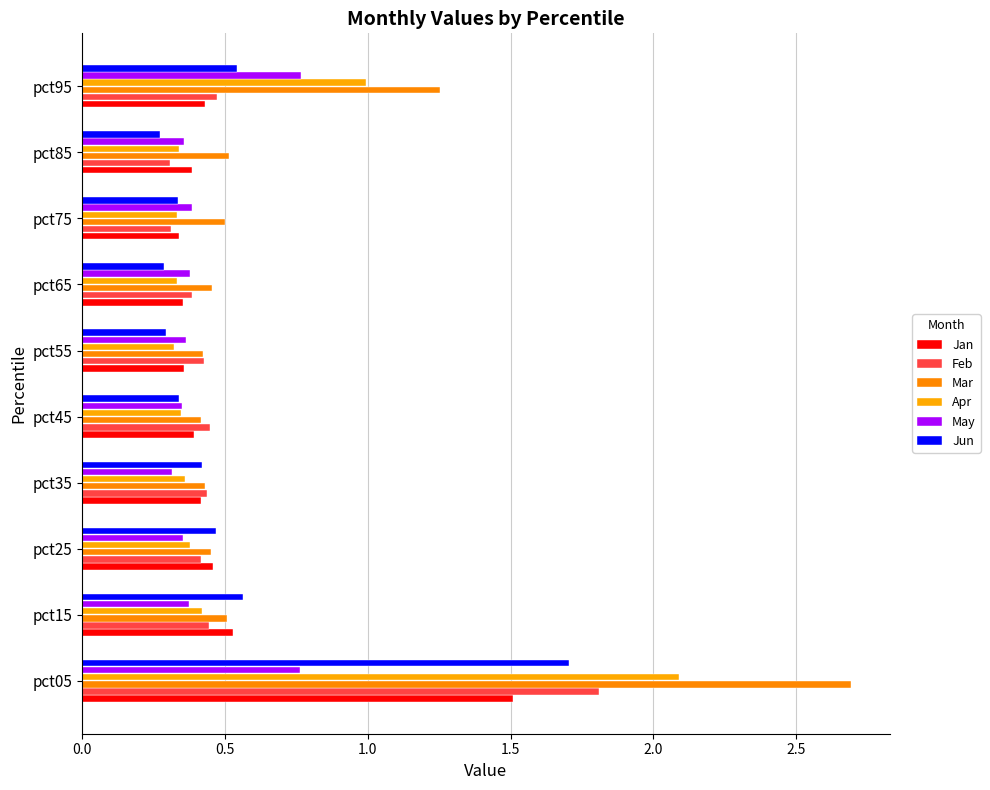

How many categories are shown in the chart?

10